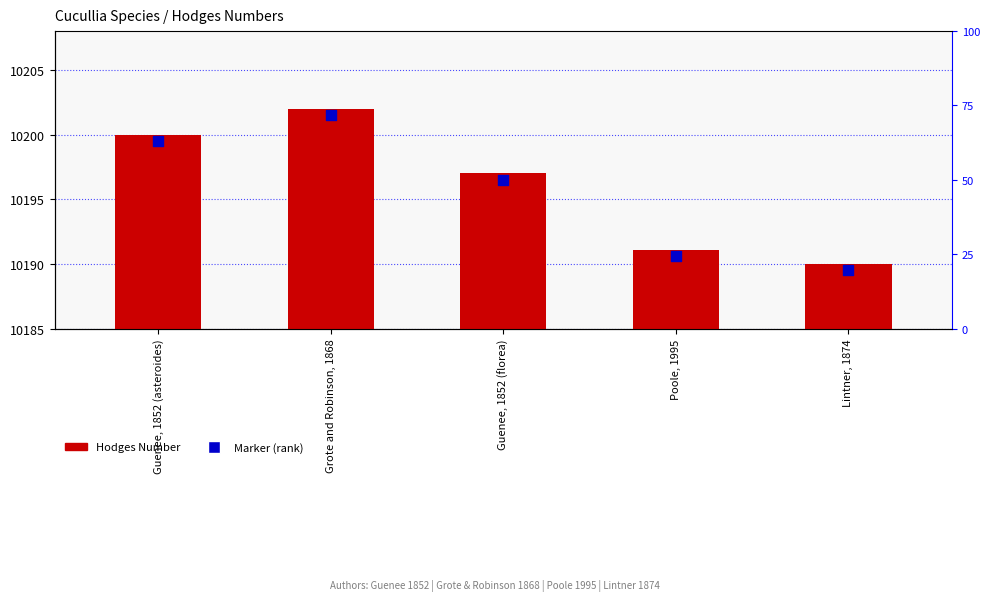

At how many categories does at least one series exceed 7759?

5